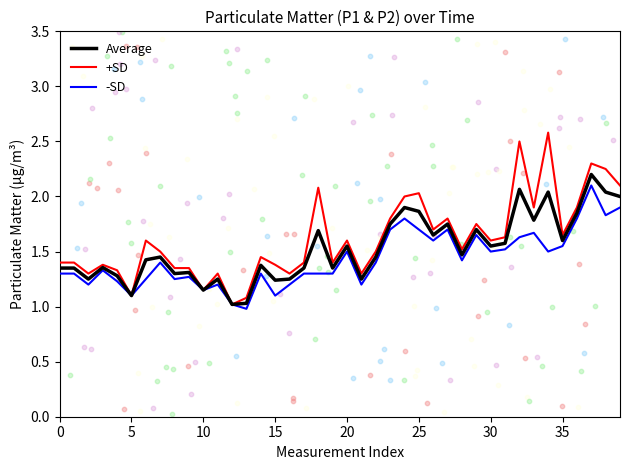

Is the value of +SD at 16 greater than the value of Average at 9?

No